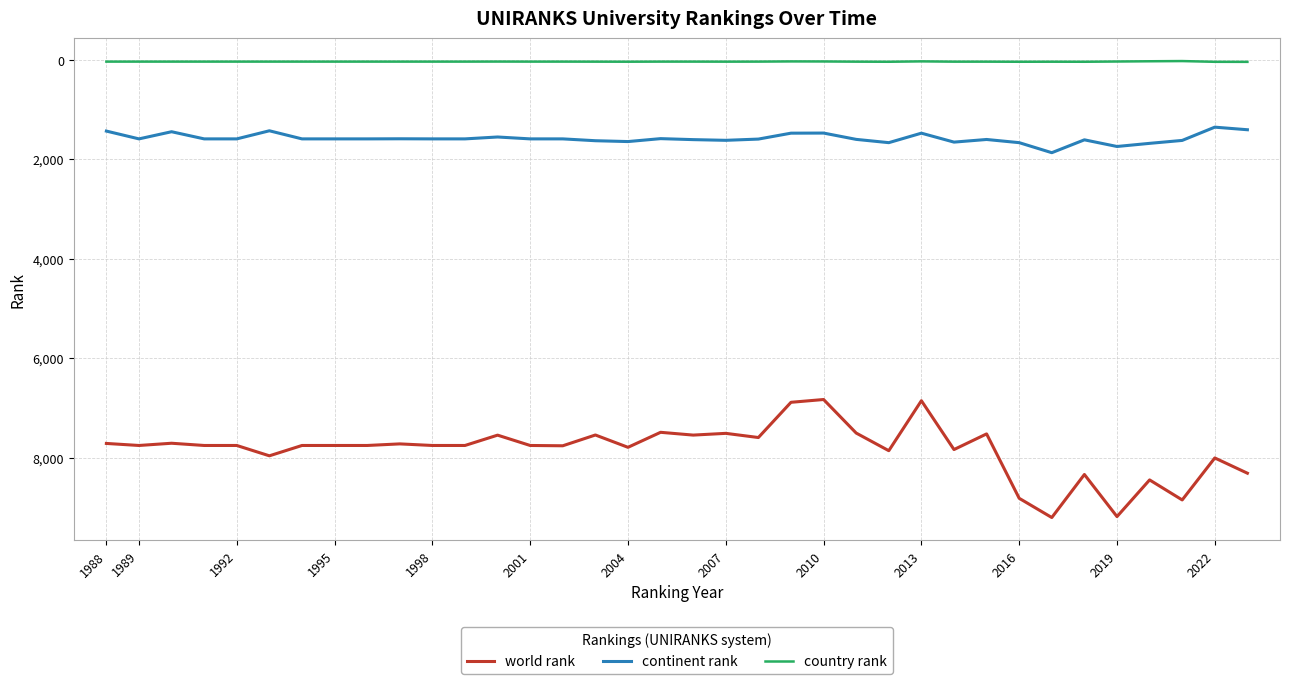

What is the difference between the maximum and minimum values in the world rank series?

2375